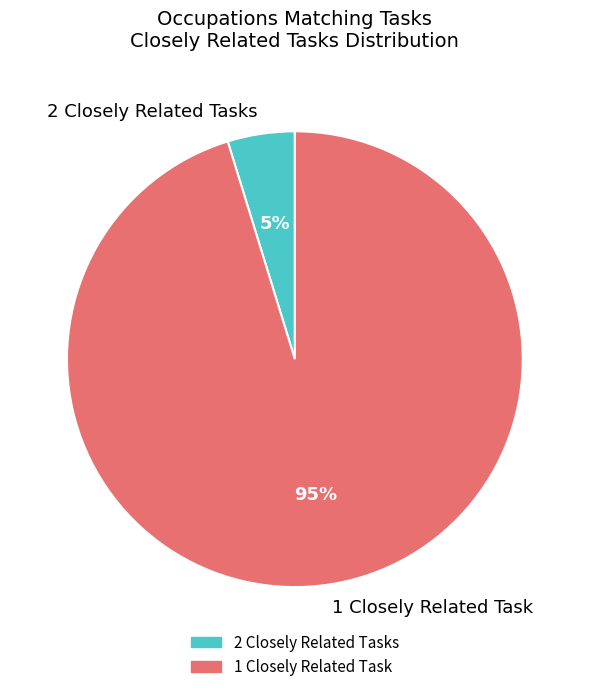

To the nearest percent, what percentage of the pie is 2 Closely Related Tasks?

5%